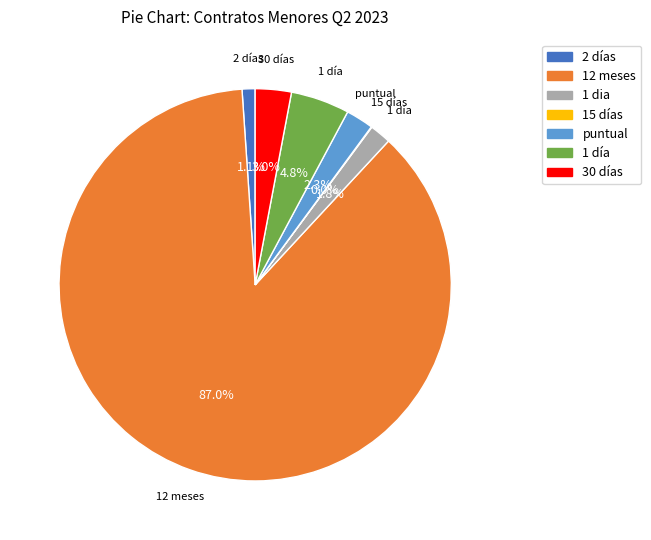

Between 1 día and puntual, which is larger?

1 día